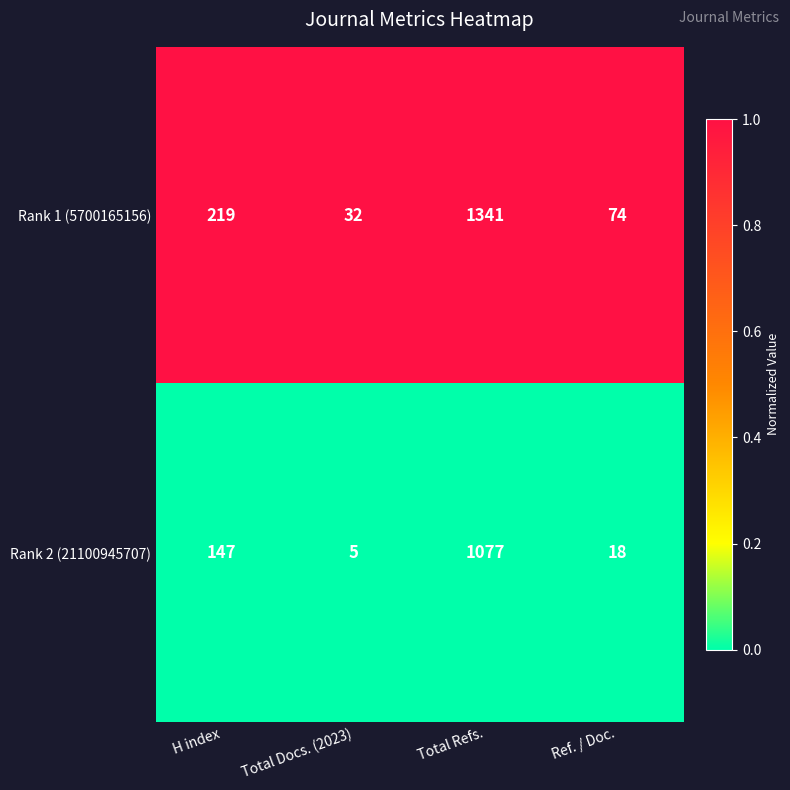

Reading left to right, extract all data points from this chart.

Rank 1 (5700165156): H index=219	Total Docs. (2023)=32	Total Refs.=1341	Ref. / Doc.=74
Rank 2 (21100945707): H index=147	Total Docs. (2023)=5	Total Refs.=1077	Ref. / Doc.=18